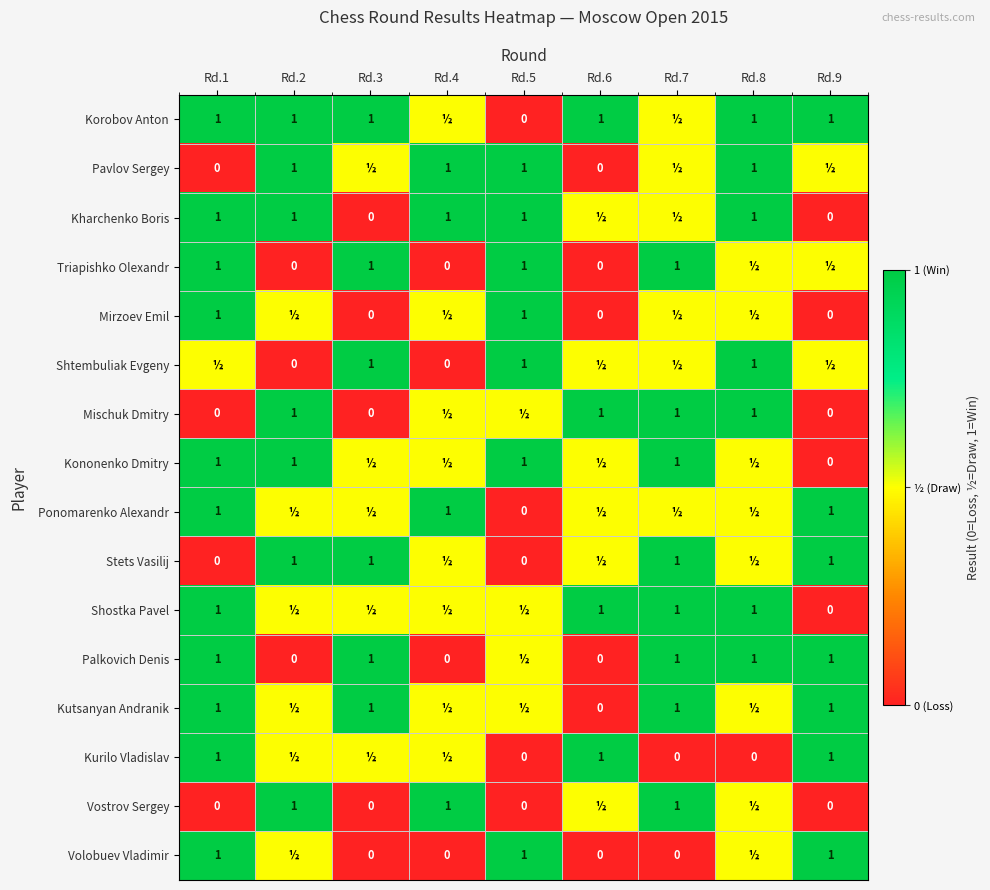

The Kurilo Vladislav series shows 1.0 at Rd.6. True or false?

True